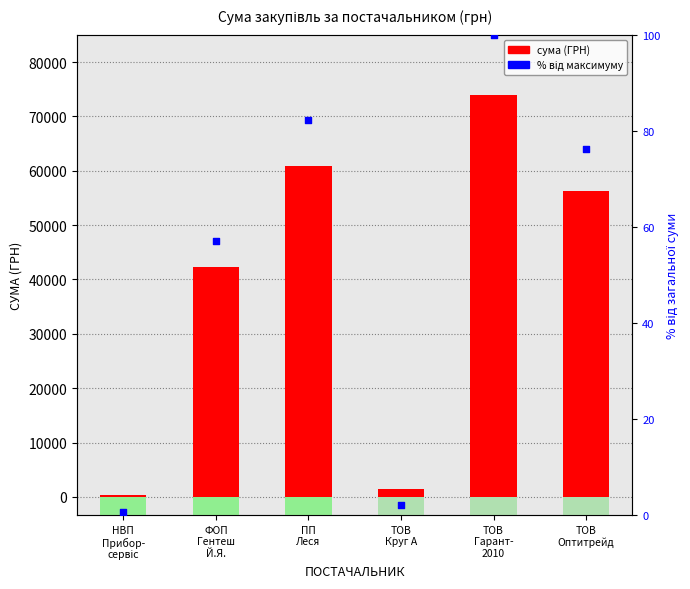

What are all the series names shown in the legend?

сума (ГРН), % від максимуму